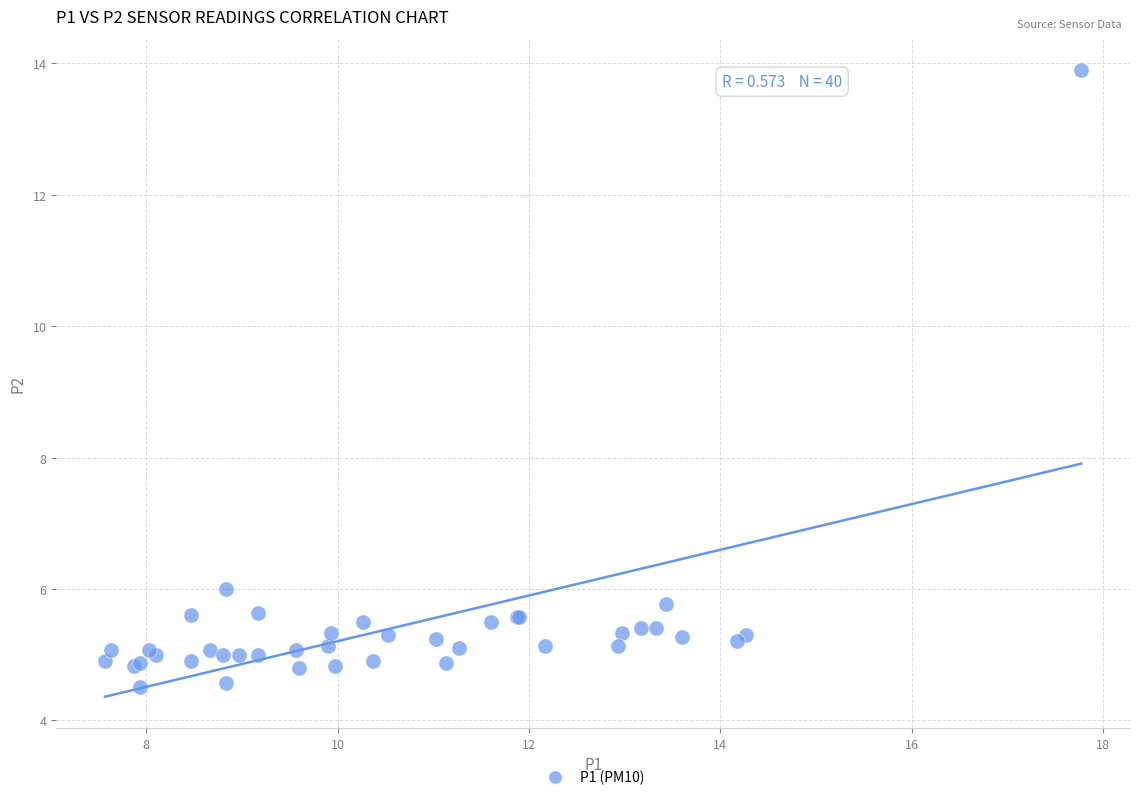

What Y value in the scatter plot is closest to 9?

6.0